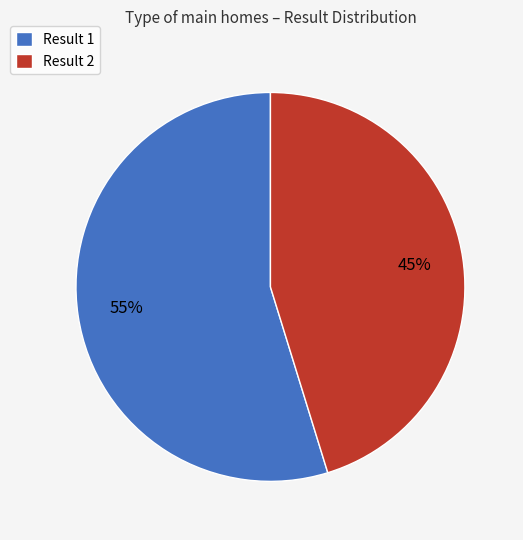

Which category accounts for the majority?

Result 1